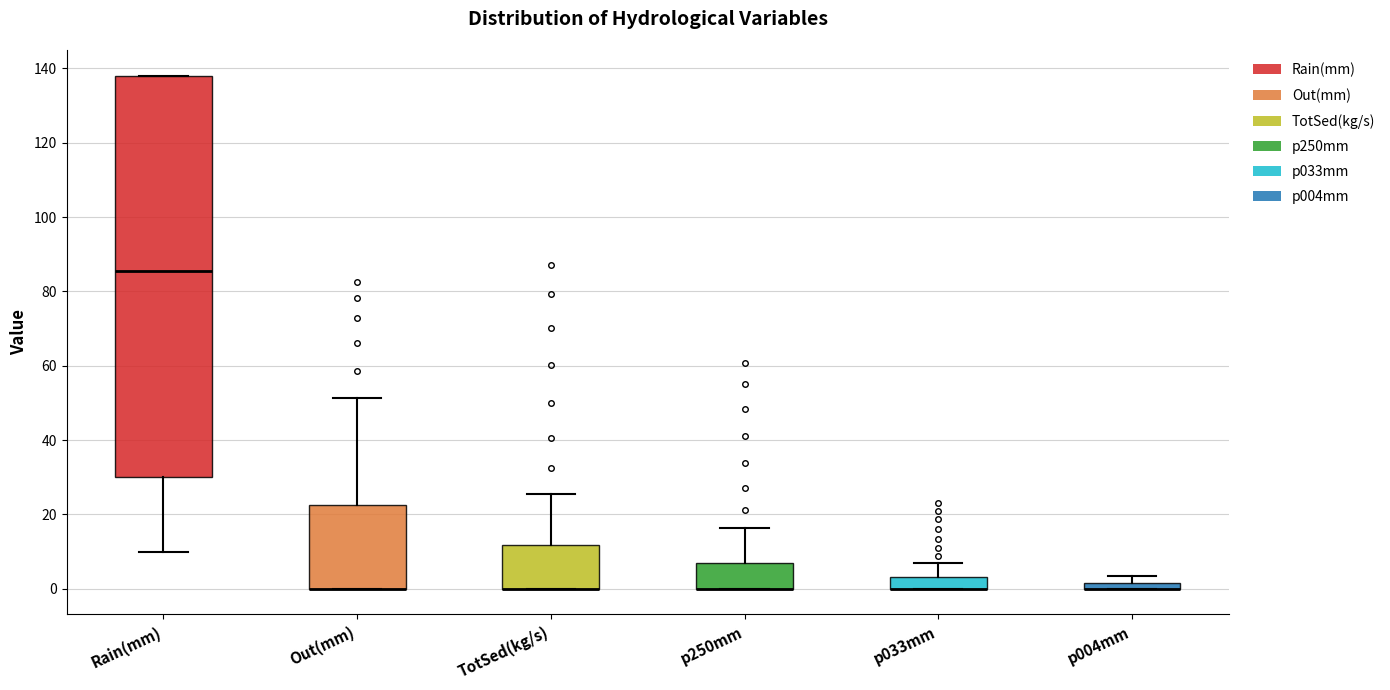

Where is the lower edge of the box for TotSed(kg/s) on the y-axis? The values are not printed on the chart, so give them approximately, as read against the axis.

0